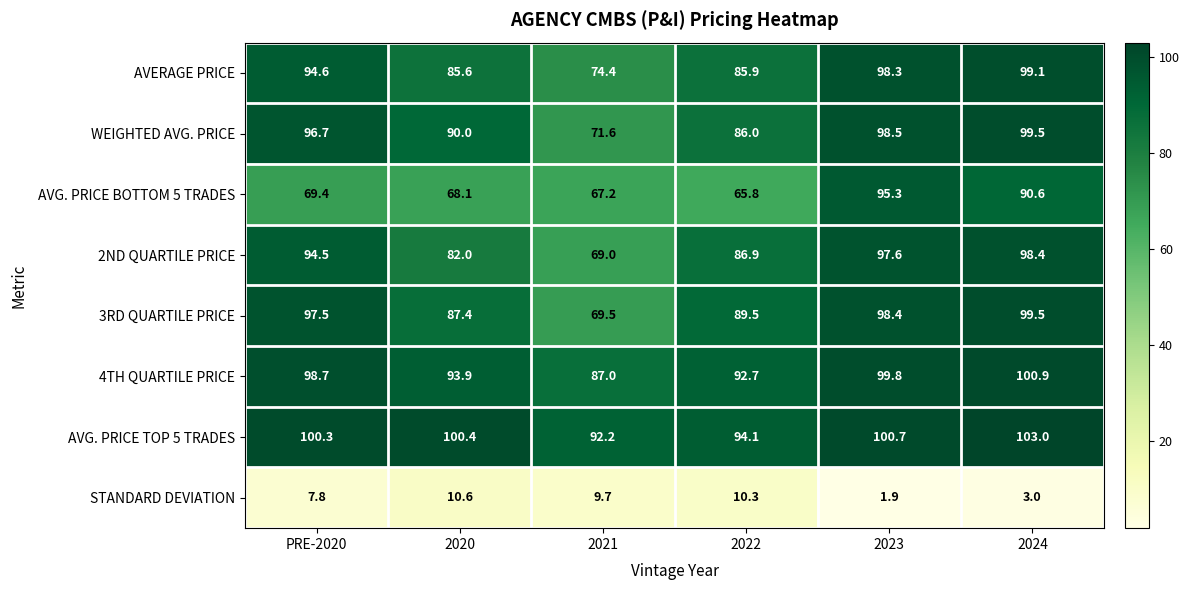

At 2023, list the series in order from smallest to largest.

STANDARD DEVIATION, AVG. PRICE BOTTOM 5 TRADES, 2ND QUARTILE PRICE, AVERAGE PRICE, 3RD QUARTILE PRICE, WEIGHTED AVG. PRICE, 4TH QUARTILE PRICE, AVG. PRICE TOP 5 TRADES